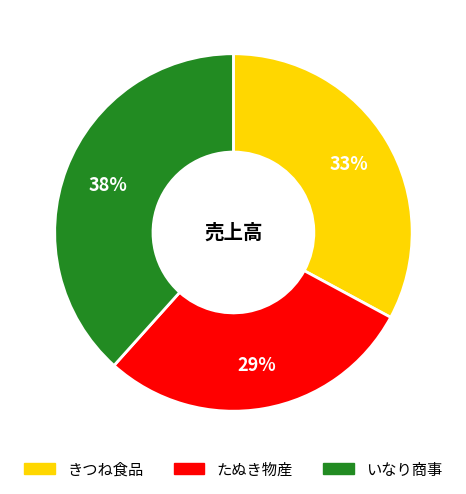

Combined, do たぬき物産 and いなり商事 account for over 50%?

Yes